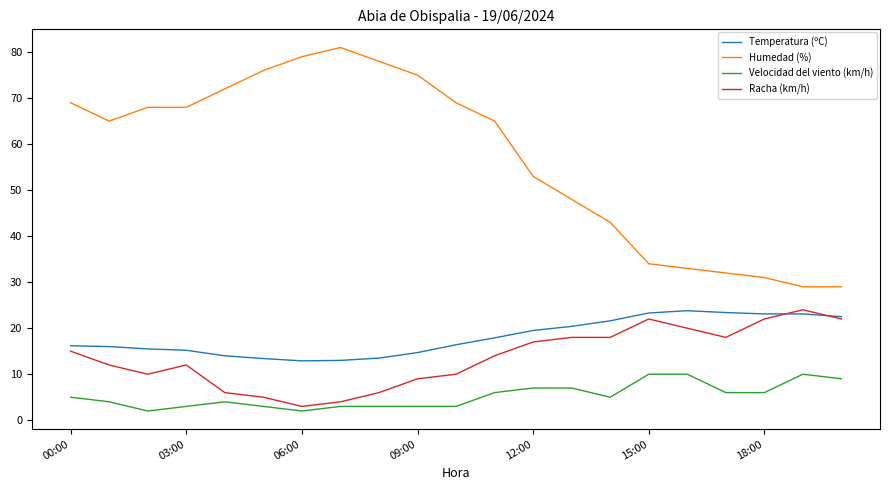

True or false: Velocidad del viento (km/h) and Temperatura (ºC) intersect in this chart.

False